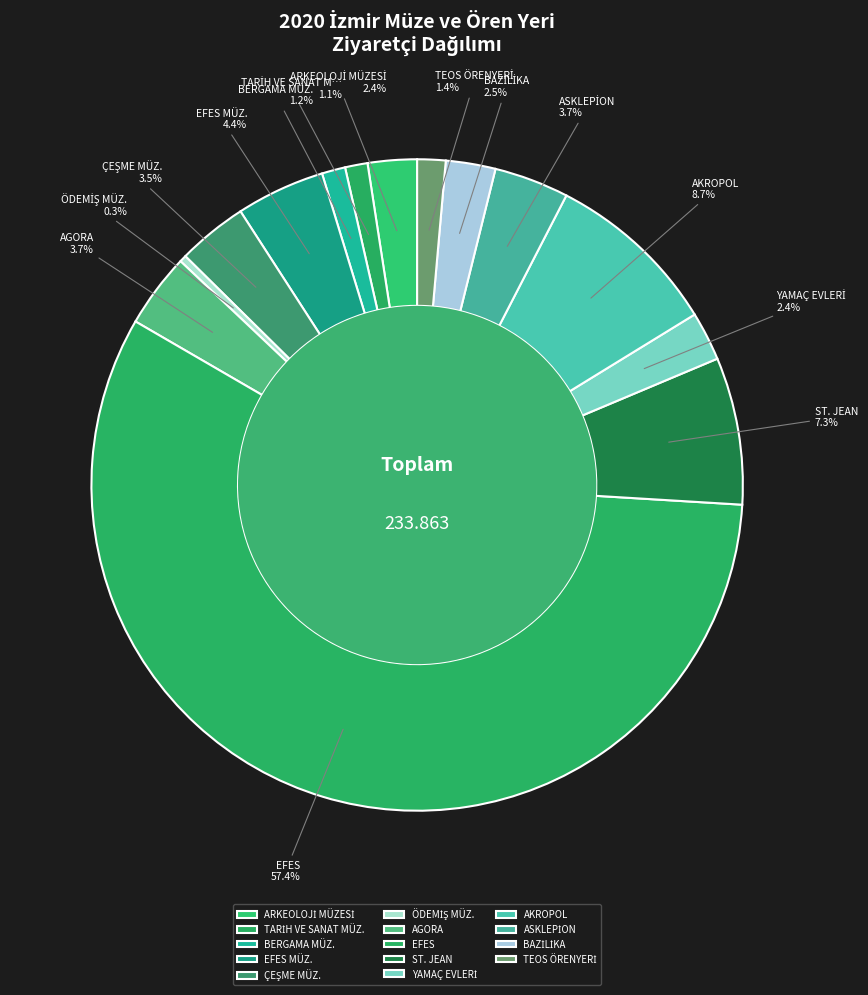

What percentage is the BERGAMA MÜZ. slice, to the nearest percent?

1%